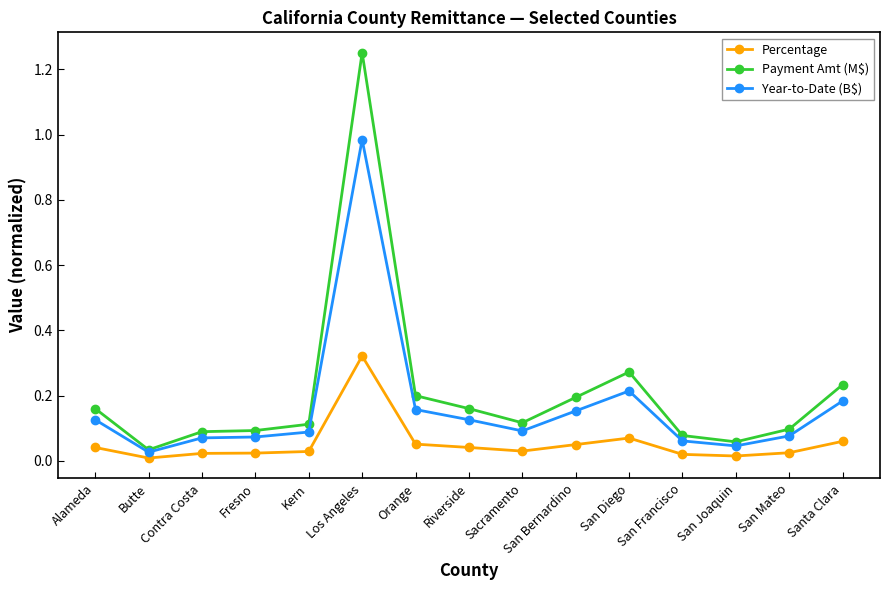

Between San Bernardino and San Francisco, which series saw the biggest shift?

Payment Amt (M$)